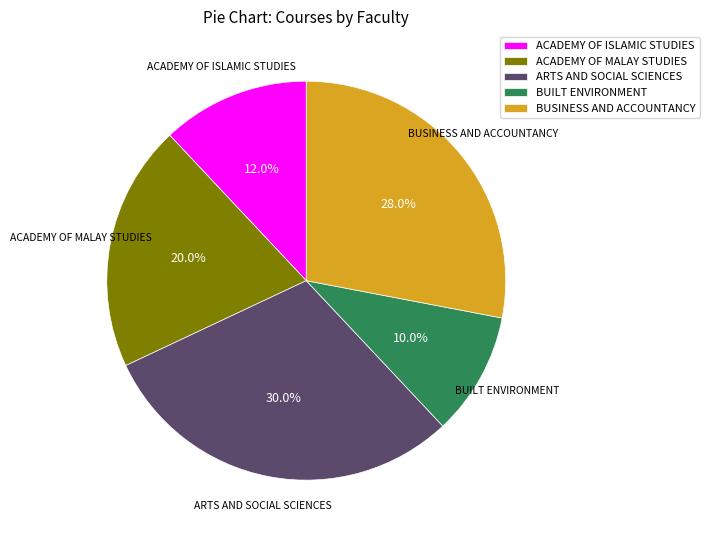

Count the number of slices in the pie.

5